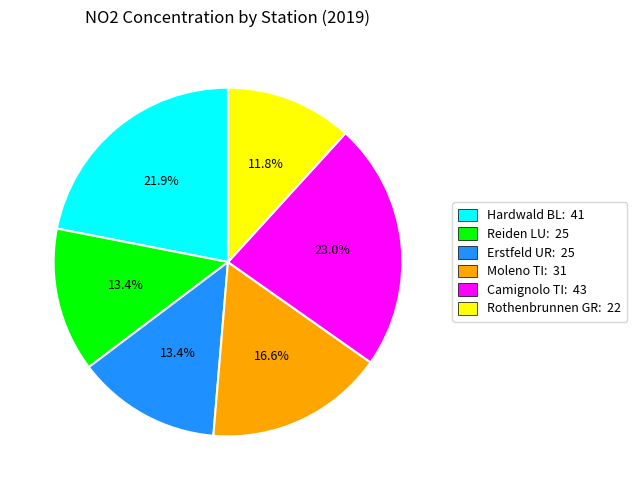

Which has a higher value, Hardwald BL or Reiden LU?

Hardwald BL